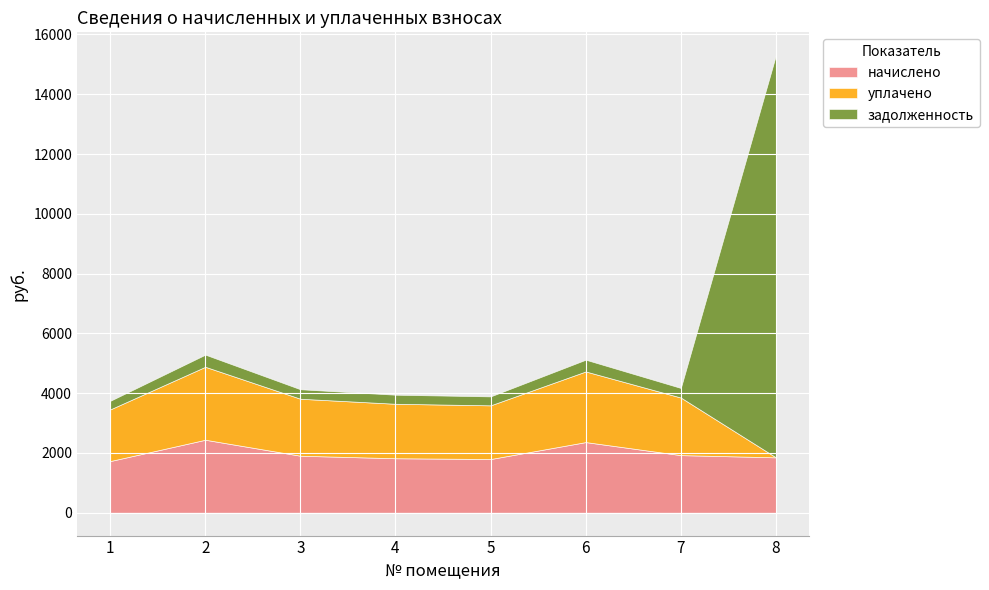

How many data points in начислено are less than 1906?

4